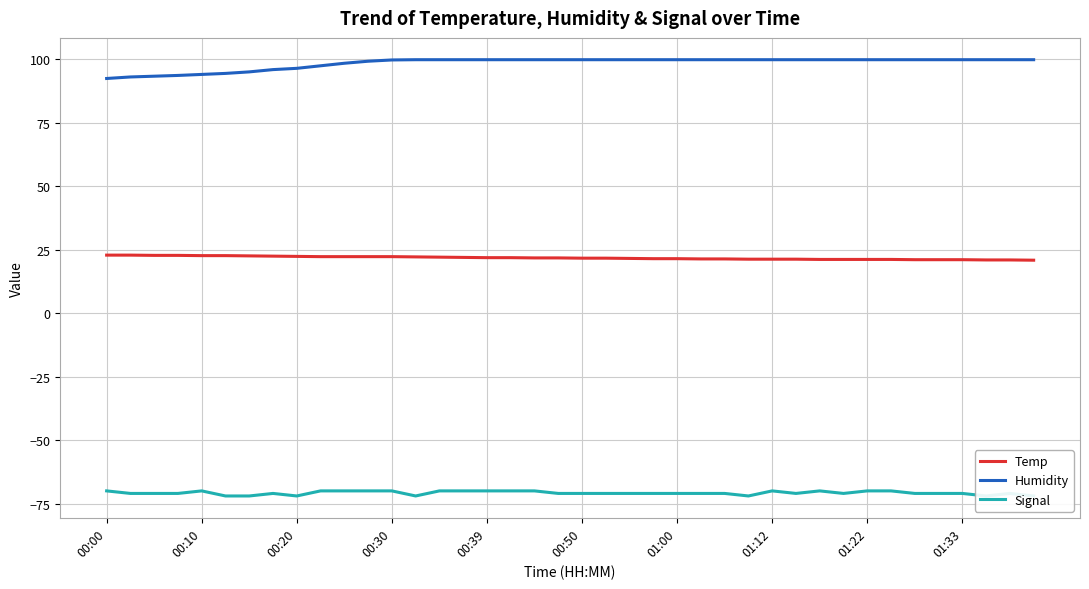

What is the highest value of the Temp series?

22.9